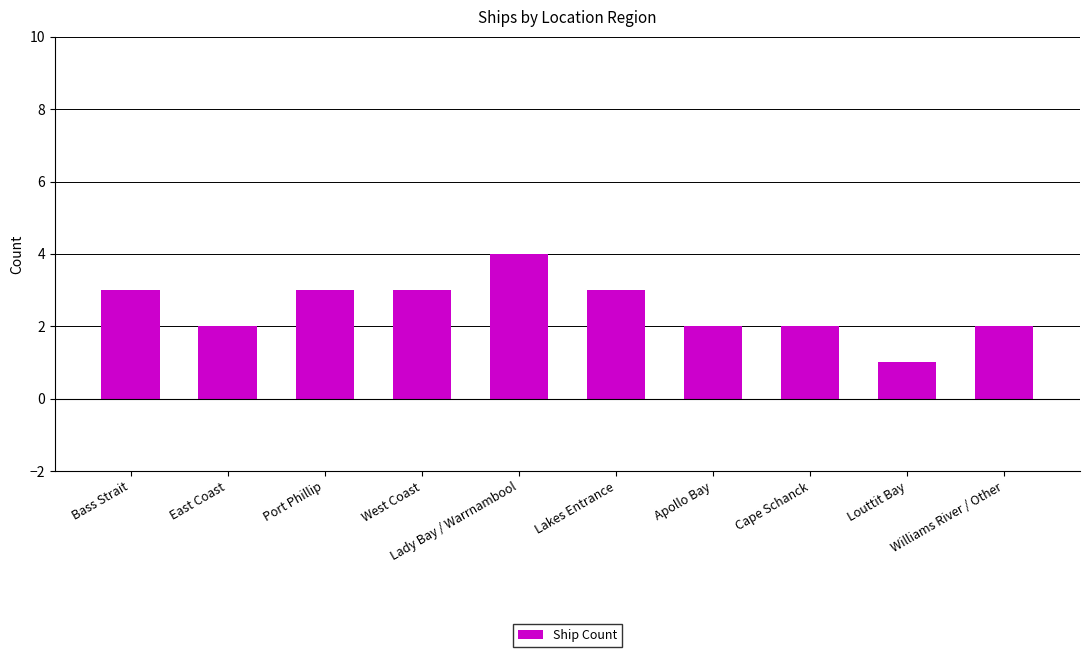

What is the value of the 3rd bar from the left?

3